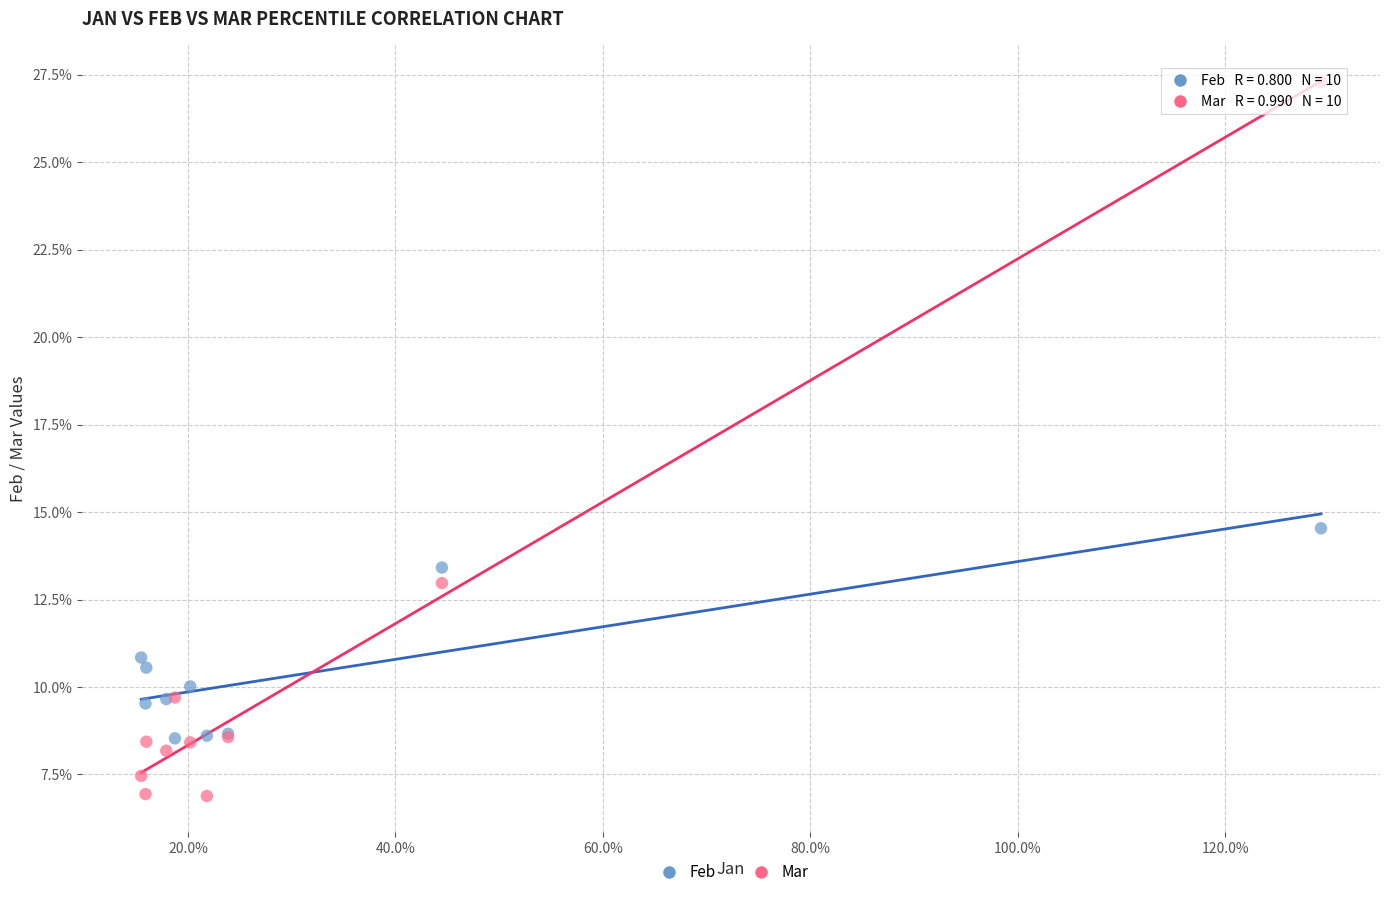

Which series has the widest spread of Y values?

Mar